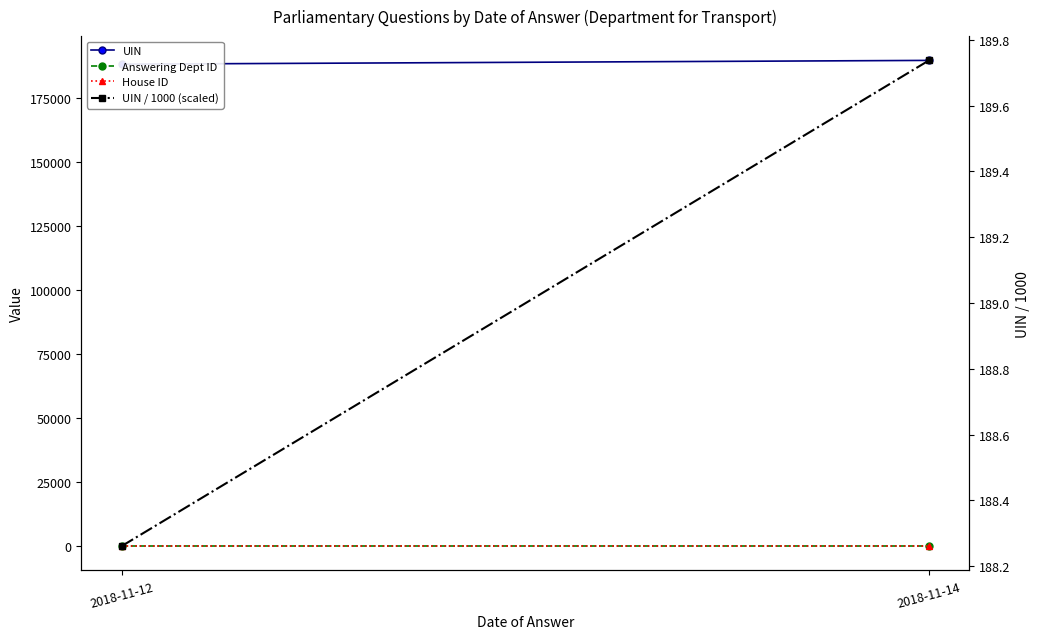

What is the total value across all series at 2018-11-12?

188477.1